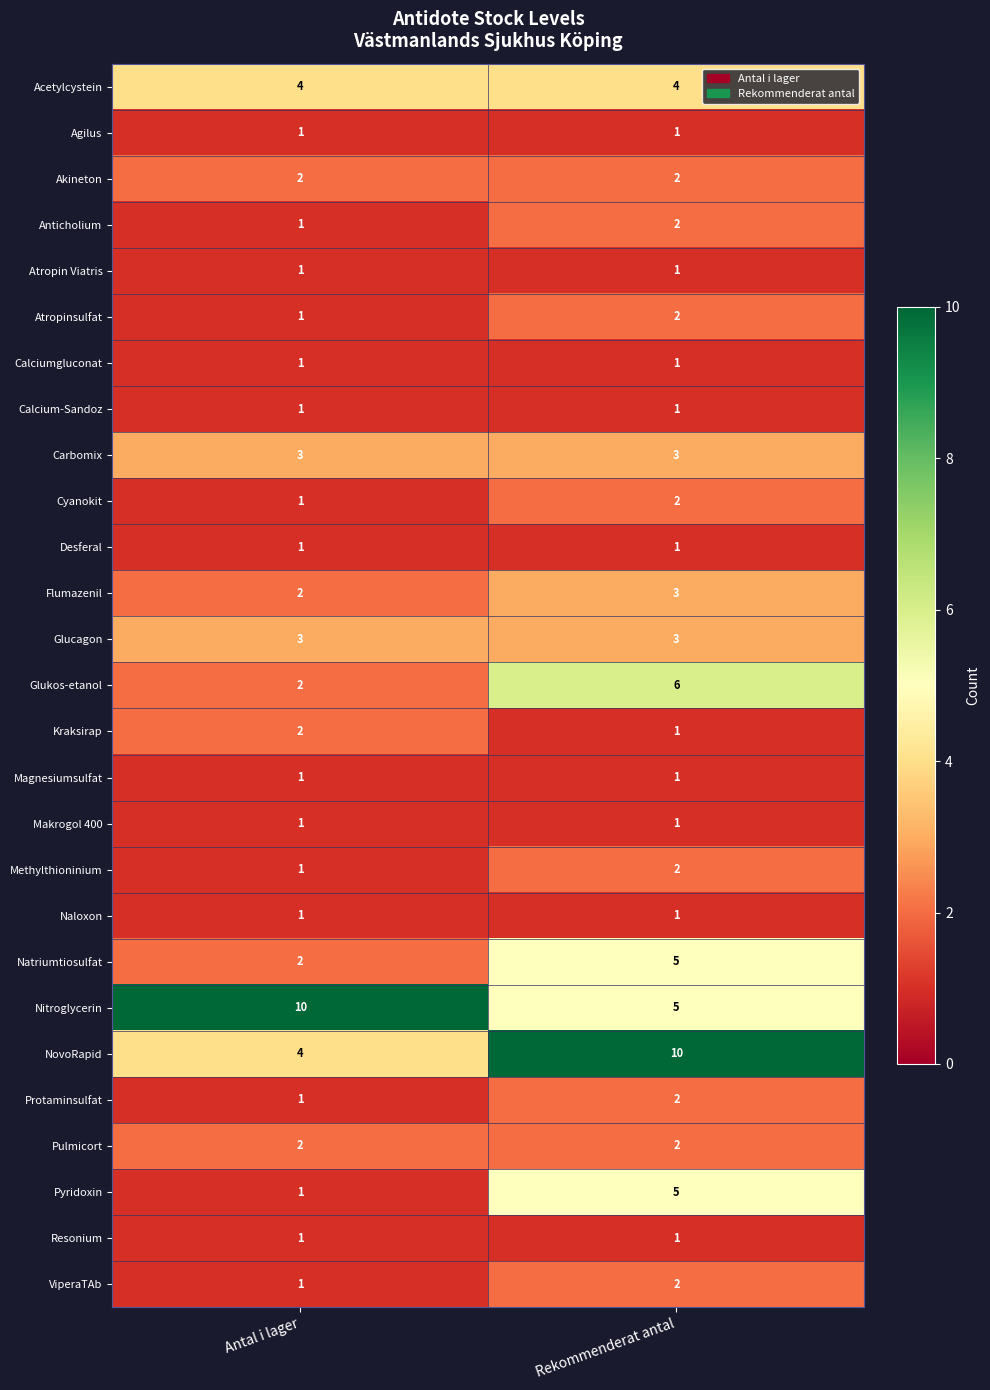

The Makrogol 400 series shows 0 at Antal i lager. True or false?

False